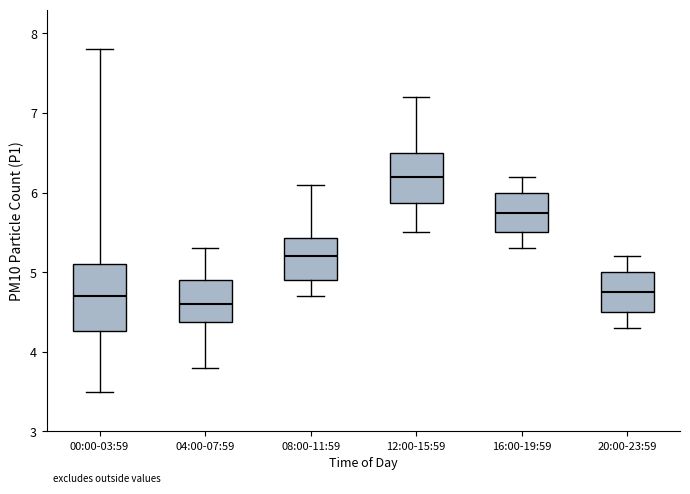

Reading left to right, transcribe this box plot: for each box, give where its median line is, the range the box spans, and where its two whiskers end, as read against the y-axis. The values are not printed on the chart, so give them approximately, as read against the axis.

00:00-03:59: median 4.7, box 4.3 to 5.1, whiskers 3.5 to 7.8
04:00-07:59: median 4.6, box 4.4 to 4.9, whiskers 3.8 to 5.3
08:00-11:59: median 5.2, box 4.9 to 5.4, whiskers 4.7 to 6.1
12:00-15:59: median 6.2, box 5.9 to 6.5, whiskers 5.5 to 7.2
16:00-19:59: median 5.8, box 5.5 to 6.0, whiskers 5.3 to 6.2
20:00-23:59: median 4.8, box 4.5 to 5.0, whiskers 4.3 to 5.2